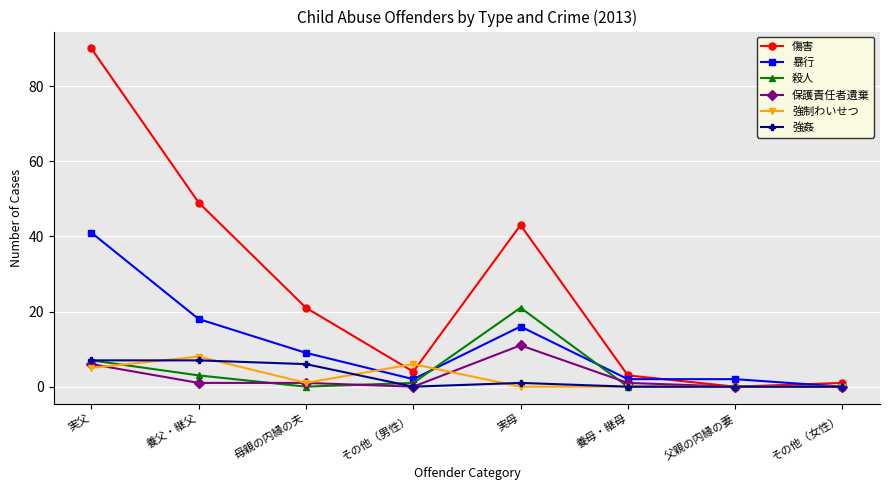

How many distinct data groups are displayed?

6